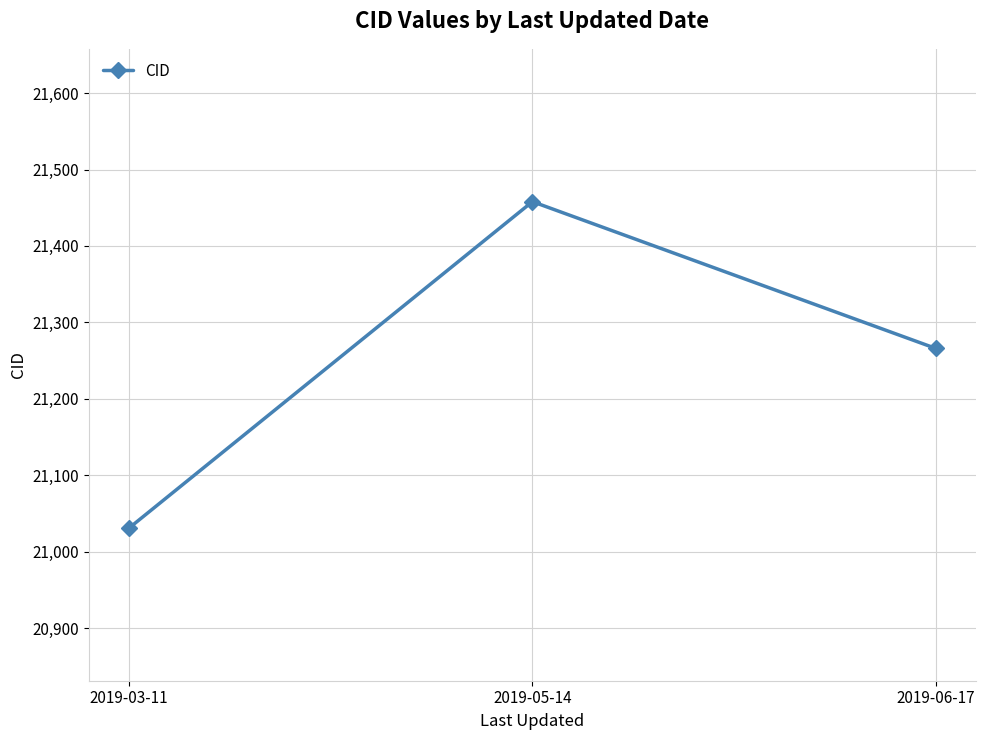

How many categories are shown in the chart?

3